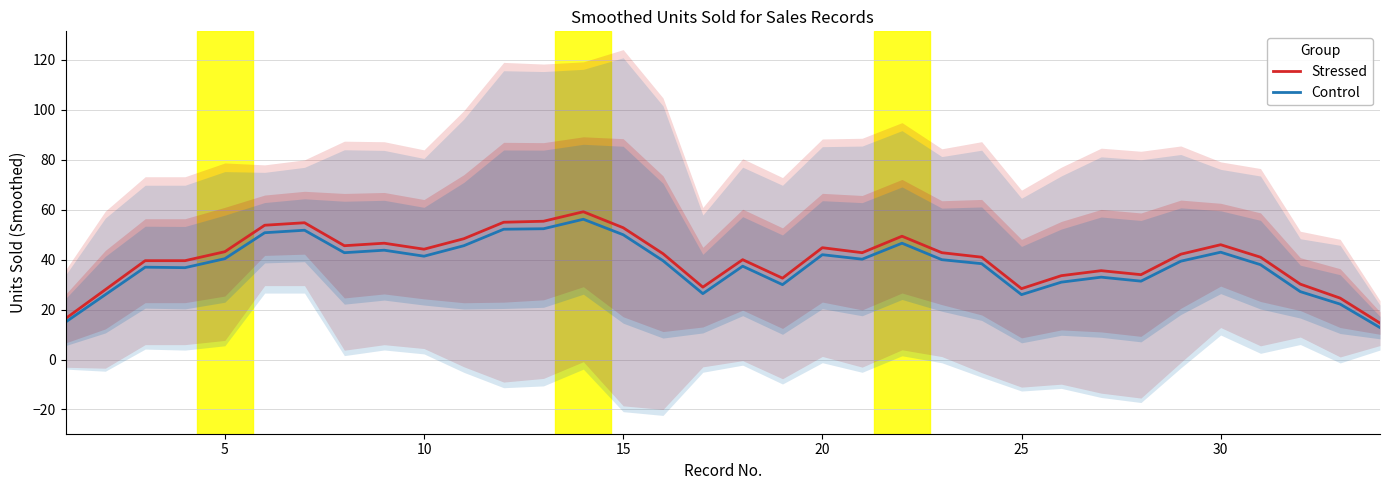

What is the maximum value for Control?

56.2